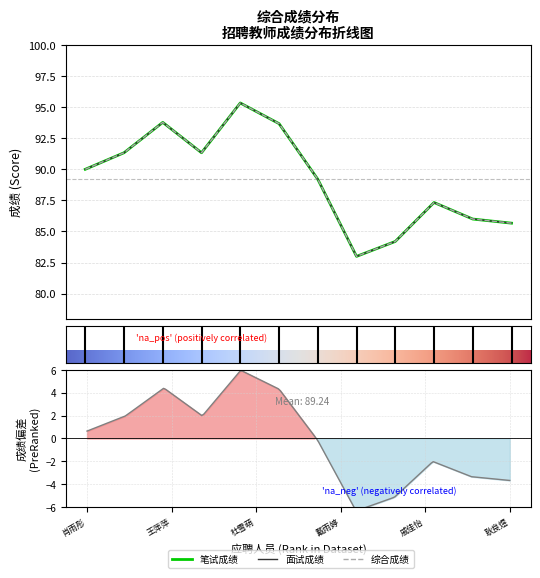

What is the lowest value of the 综合成绩 series?

83.0